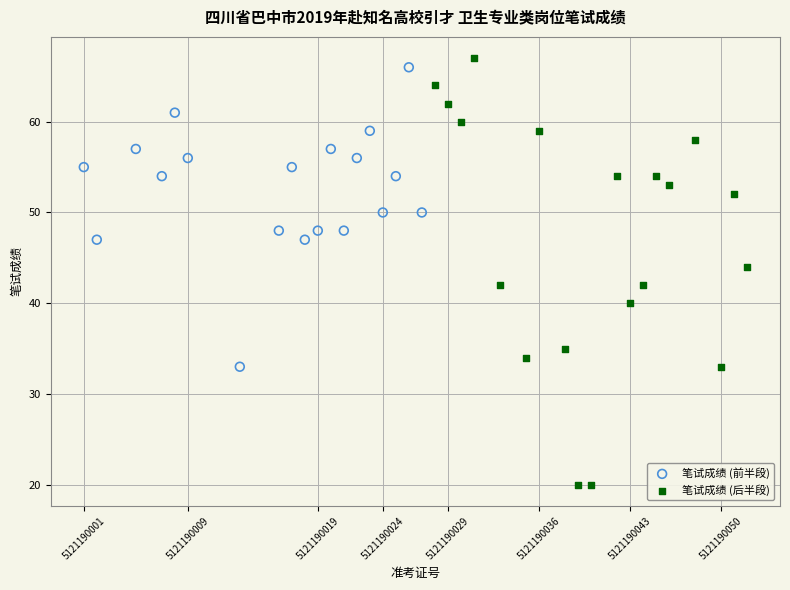

Which series reaches the minimum Y coordinate?

笔试成绩 (后半段)